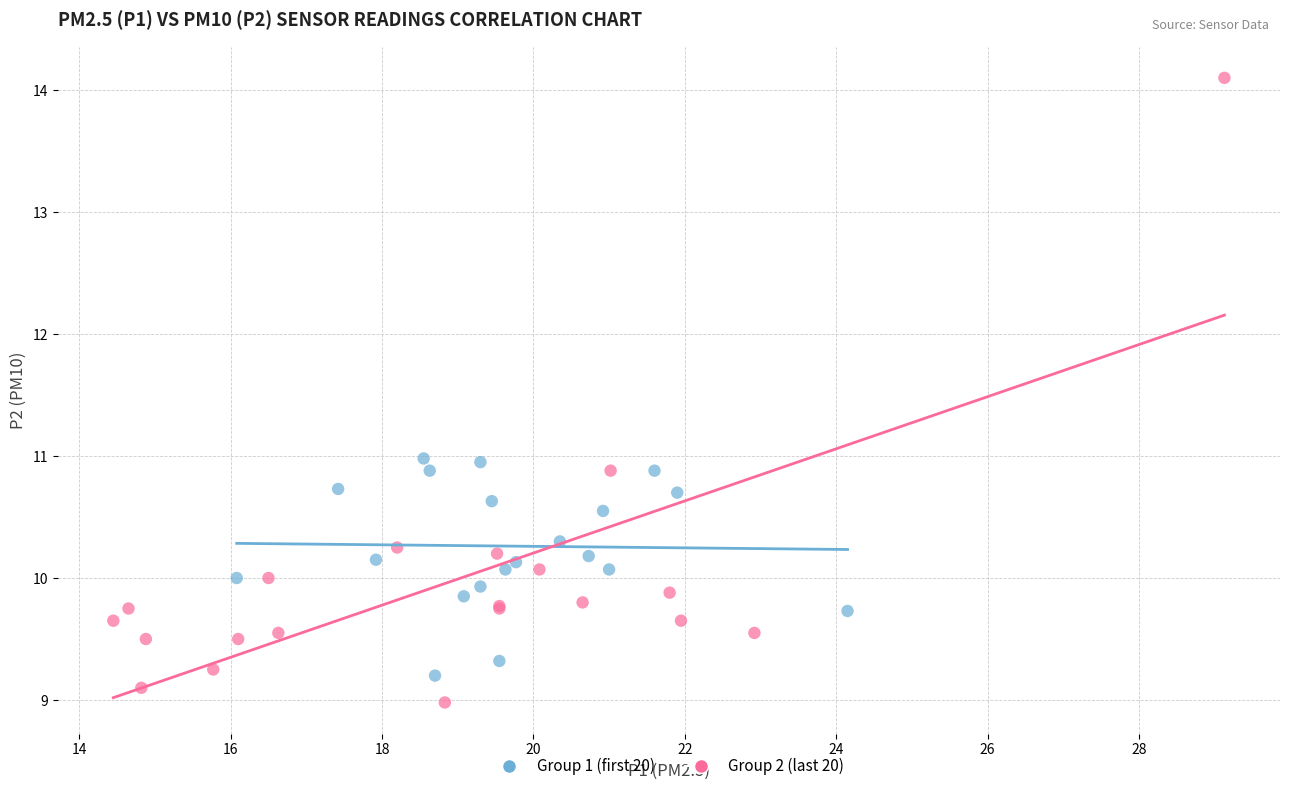

Which series has the widest spread of Y values?

Group 2 (last 20)